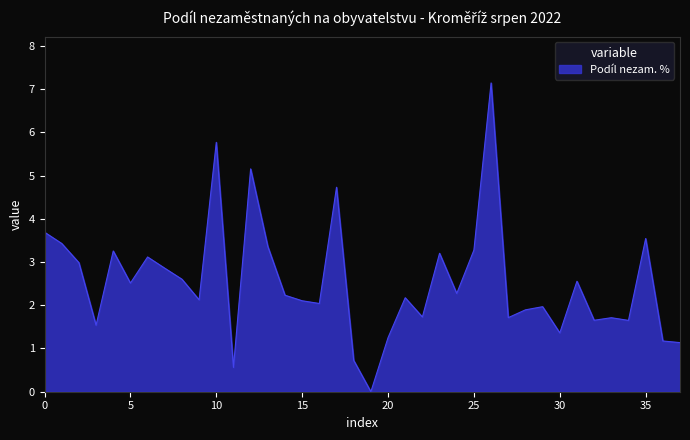

What is the maximum value shown in the chart?

7.1